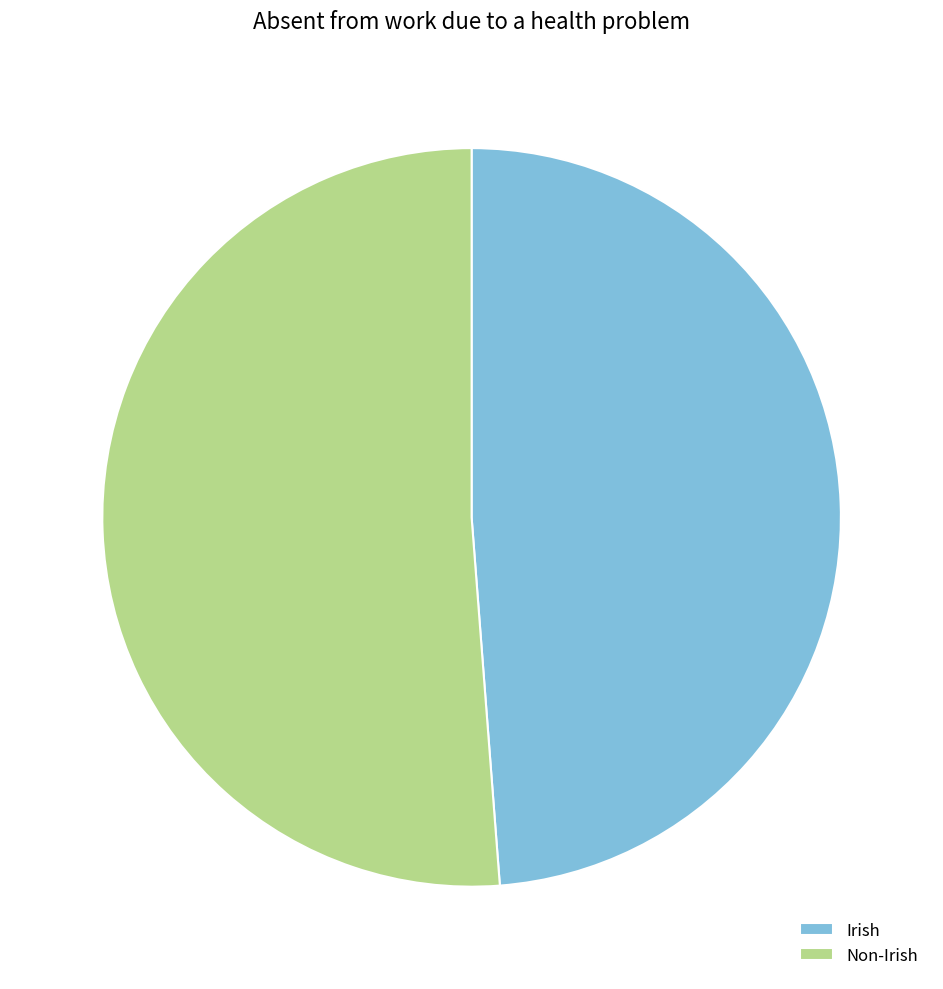

True or false: Irish accounts for 61% of the total.

False